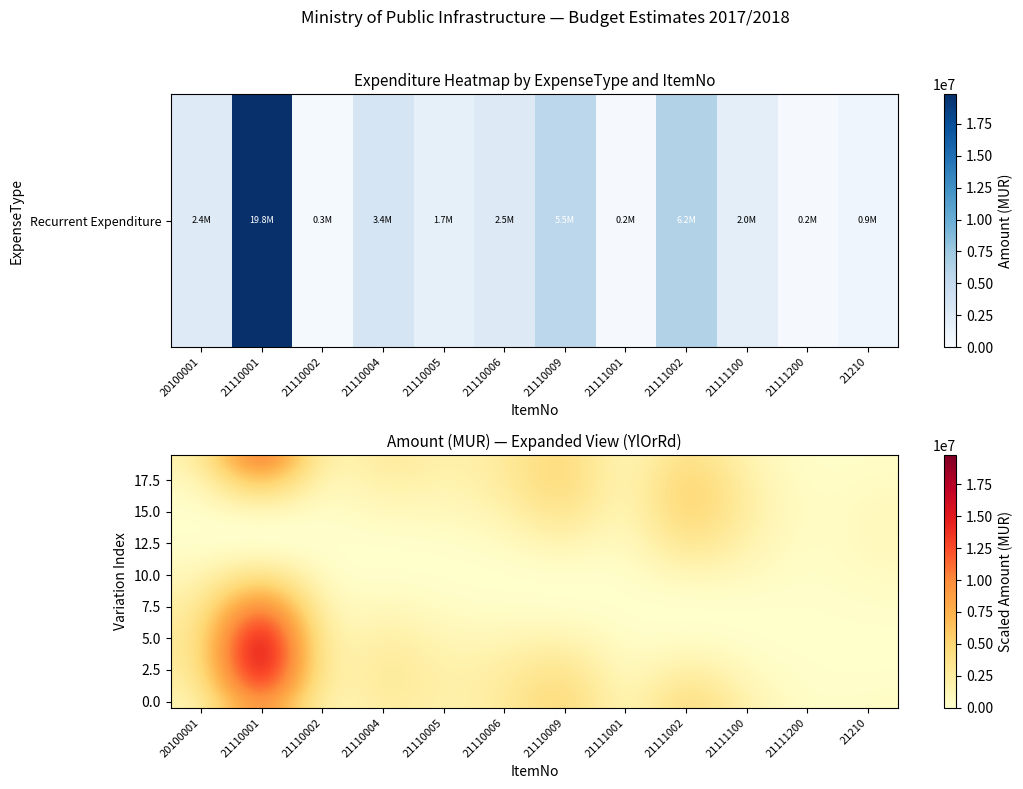

Which has a higher value, 21210 or 21110009?

21110009